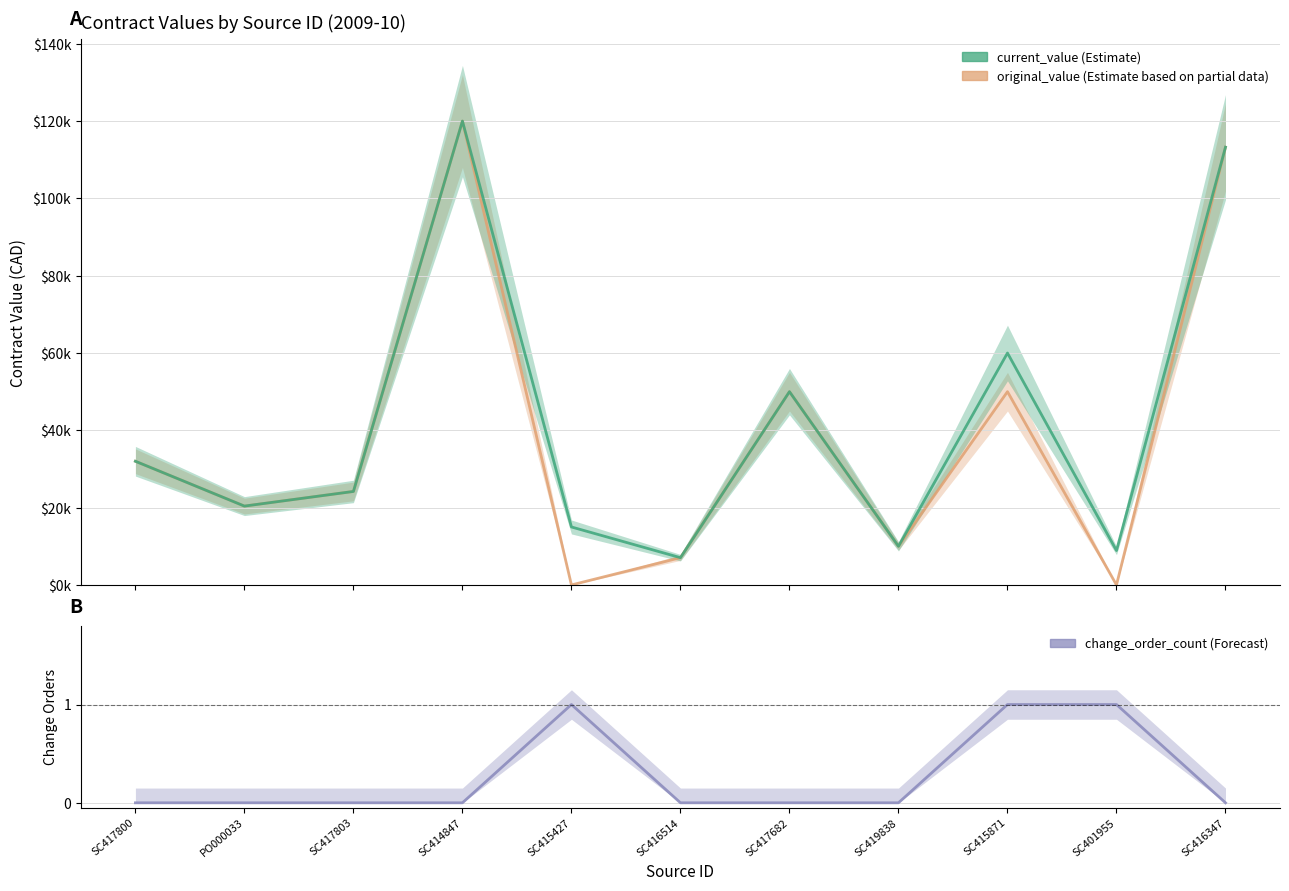

What is the difference between the maximum and minimum values in the change_order_count series?

1.0